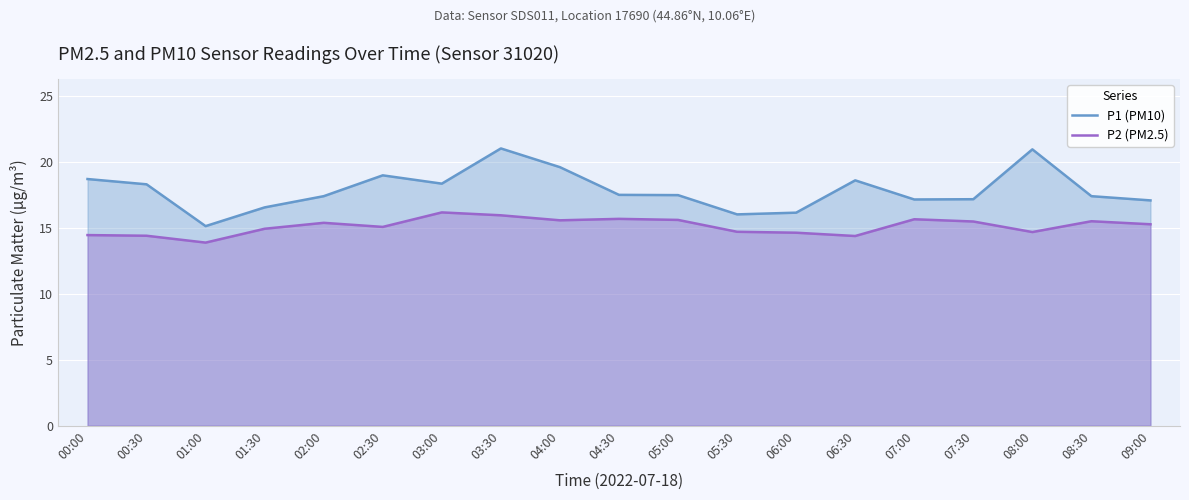

In P1 (PM10), how many points are higher than both neighbors (excluding endpoints)?

4